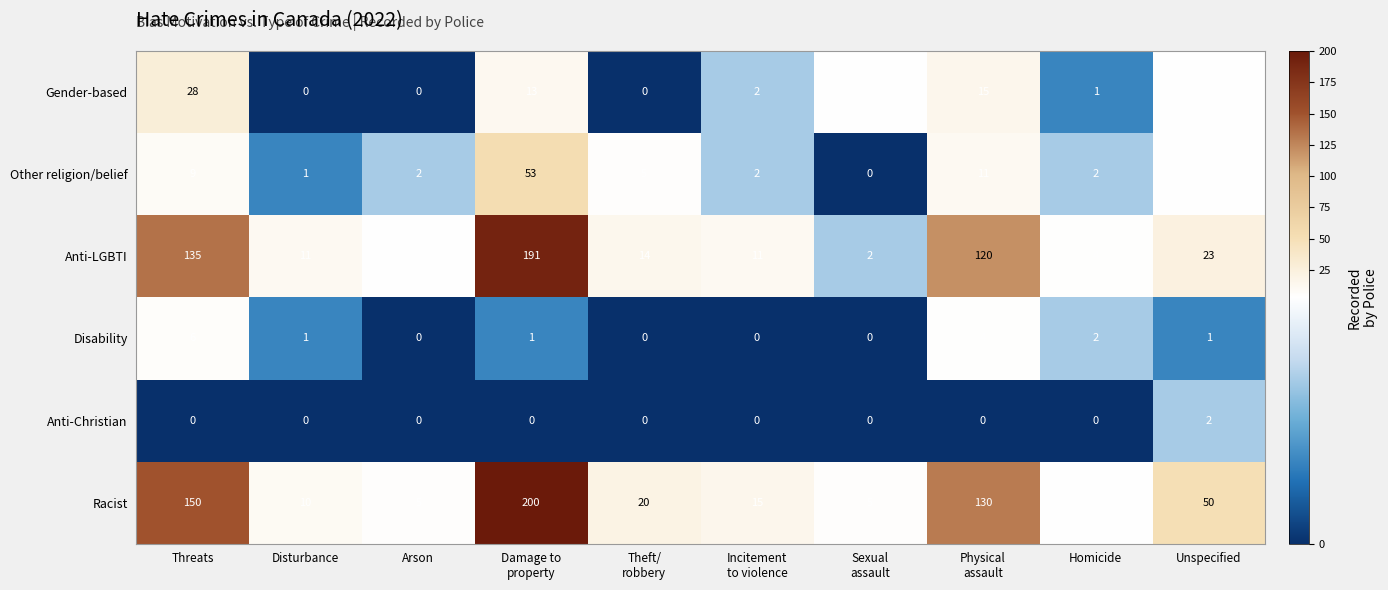

The Anti-LGBTI series shows 7 at Disturbance. True or false?

False